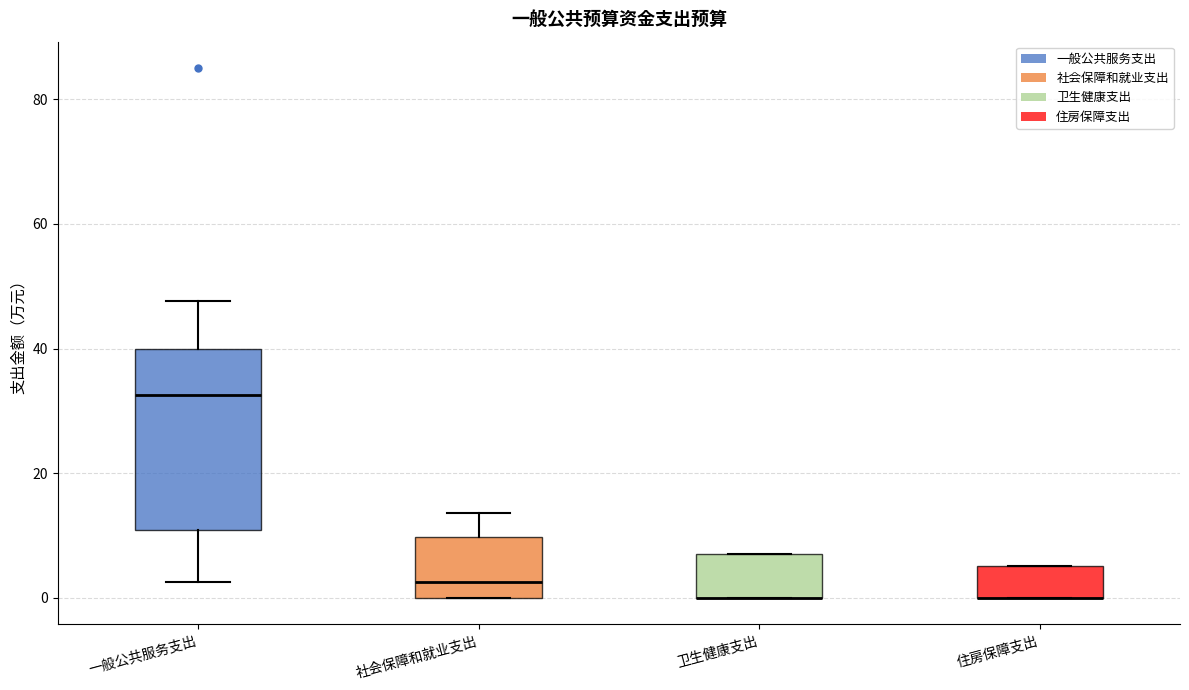

Reading left to right, read every box against the y-axis: the position of its median line, the range the box covers, and the ends of its whiskers. The values are not printed on the chart, so give them approximately, as read against the axis.

一般公共服务支出: median 32, box 10 to 40, whiskers 2 to 48
社会保障和就业支出: median 2, box 0 to 10, whiskers 0 to 14
卫生健康支出: median 0 (drawn on the box's lower edge), box 0 to 8, whiskers 0 to 8
住房保障支出: median 0 (drawn on the box's lower edge), box 0 to 6, whiskers 0 to 6